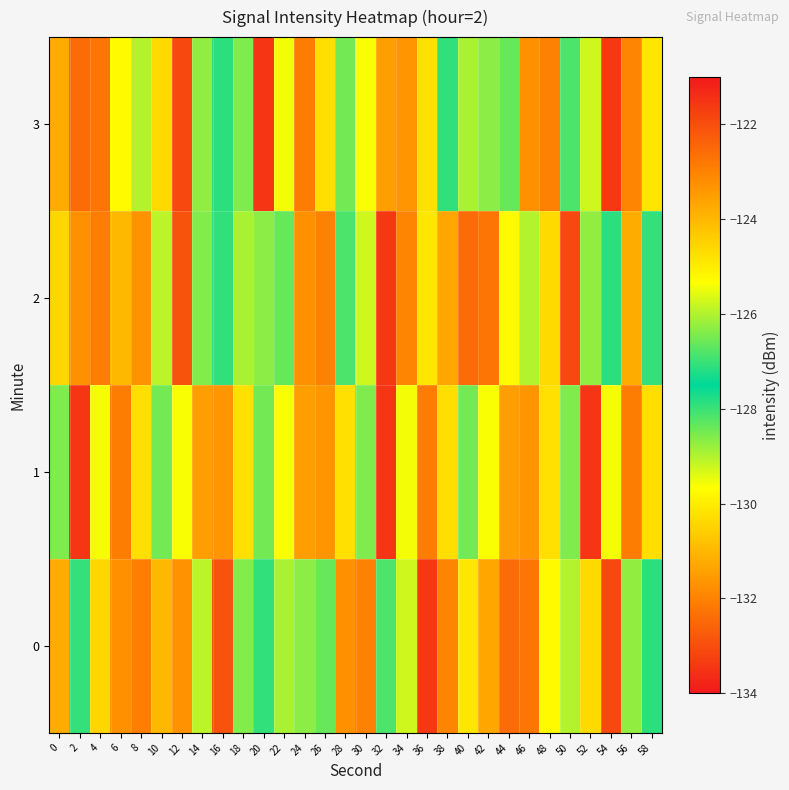

Rank the series by their maximum value, from lowest to highest.

0, 2, 1, 3